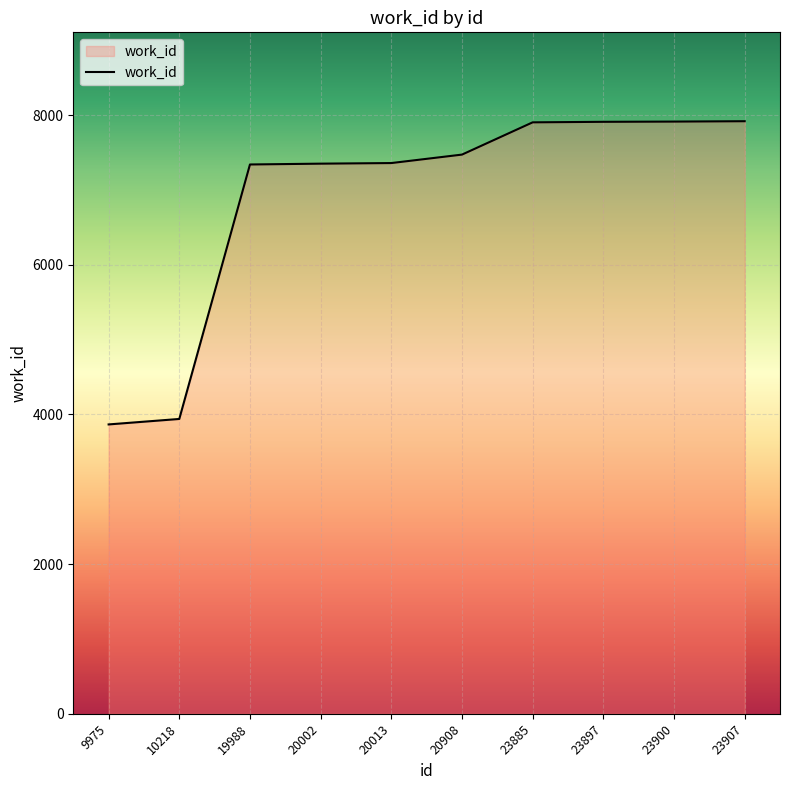

The value at 23897 is 12107. True or false?

False